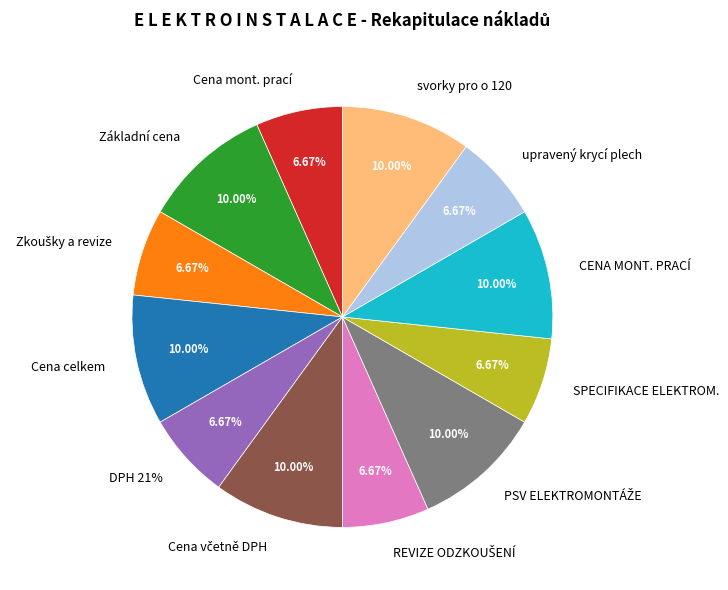

Does svorky pro o 120 represent more than half of the total?

No